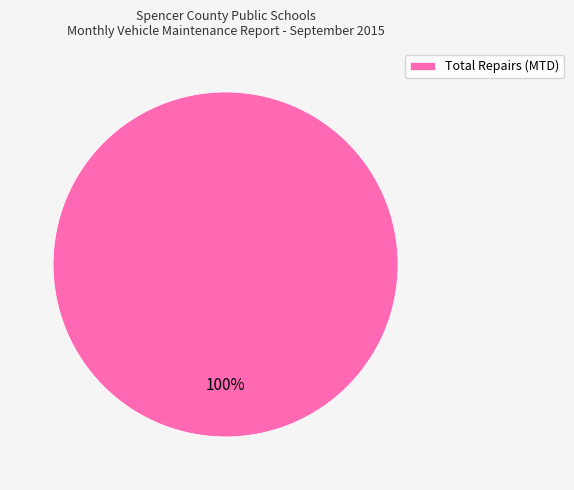

Does Total Repairs (MTD) represent more than half of the total?

Yes